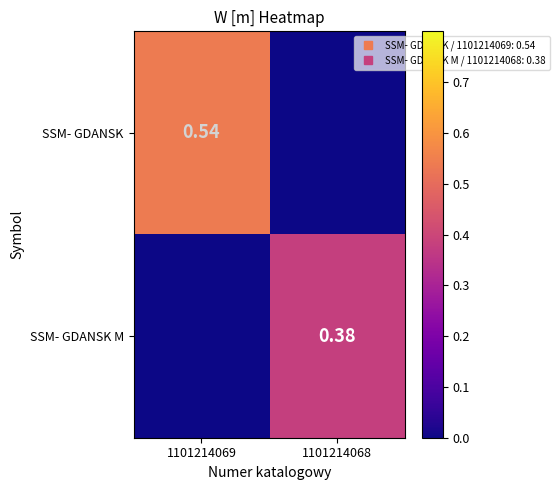

True or false: SSM- GDANSK M has a value of 0.2 at 1101214069.

False